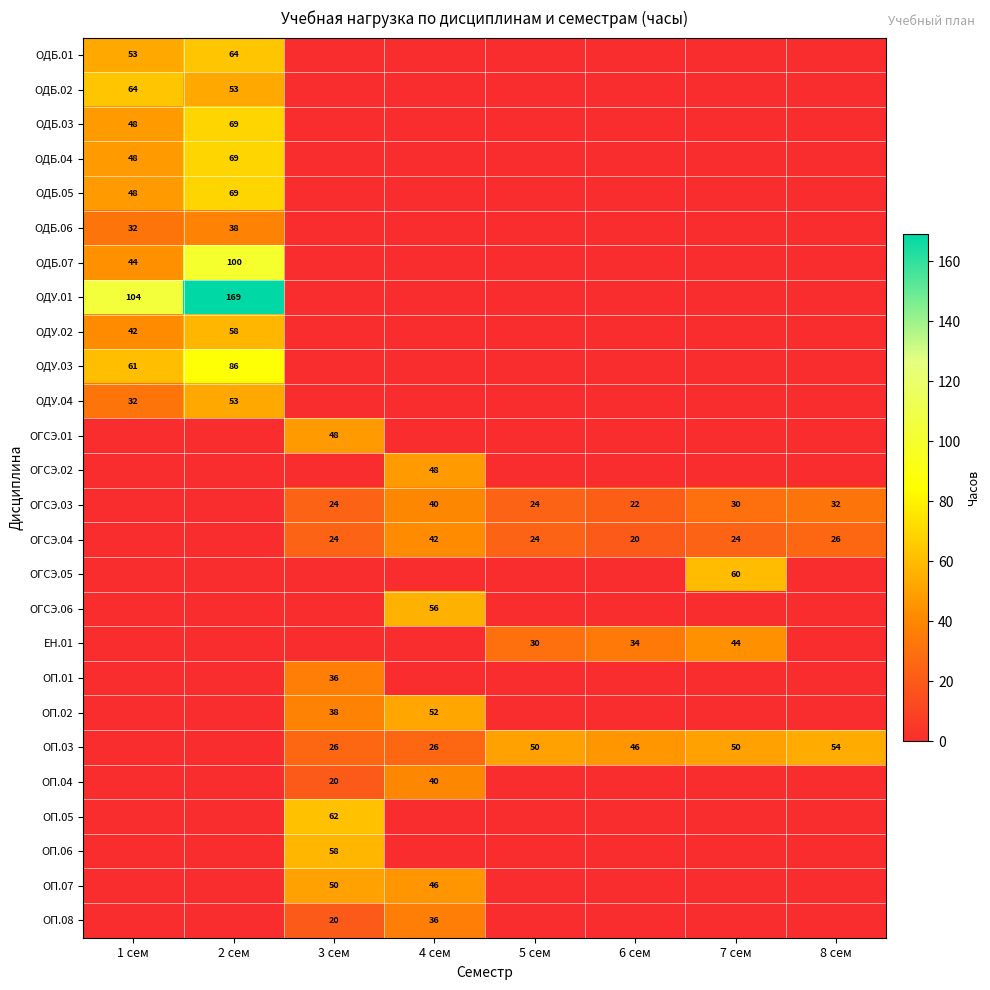

True or false: ОДБ.05 has a value of 35 at 2 сем.

False